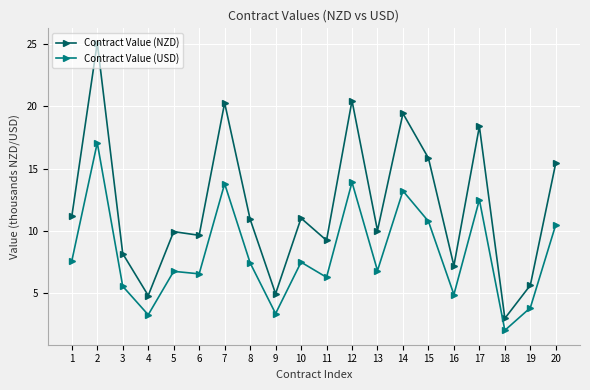

Which series has the largest range (max minus min)?

Contract Value (NZD)